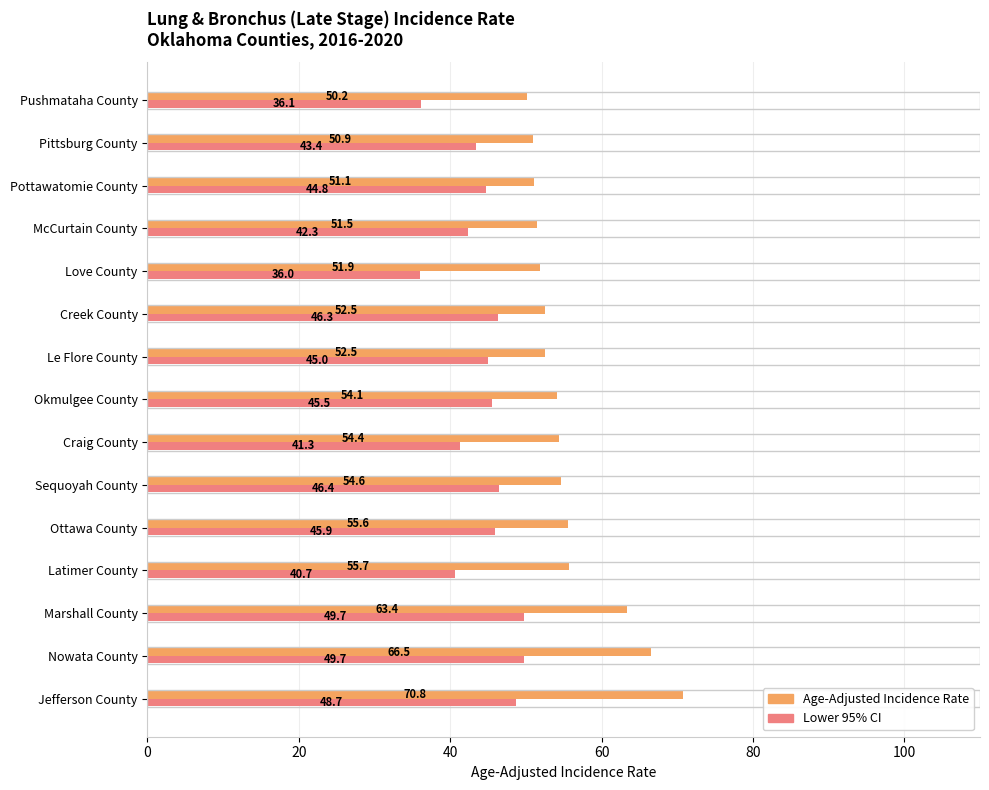

What value does the Age-Adjusted Incidence Rate series have at Sequoyah County?

54.6